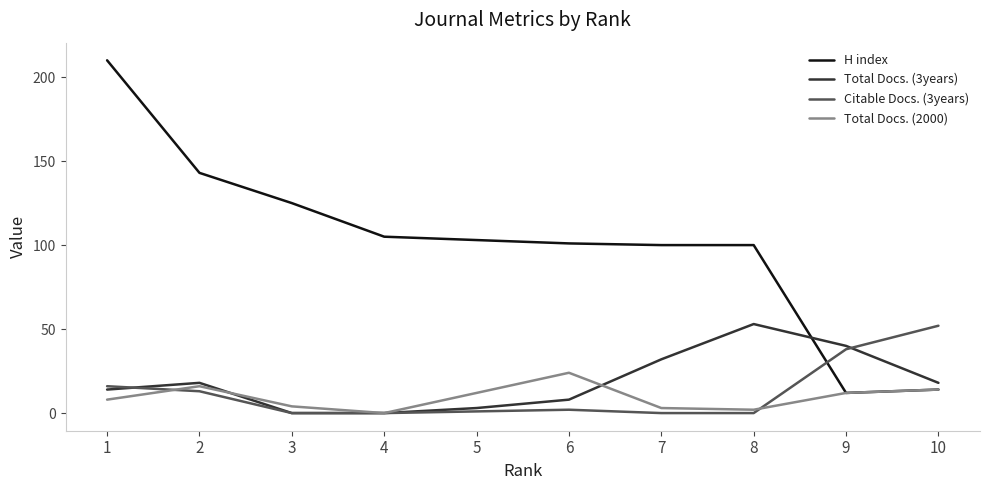

Which category has the highest value in the H index series?

1